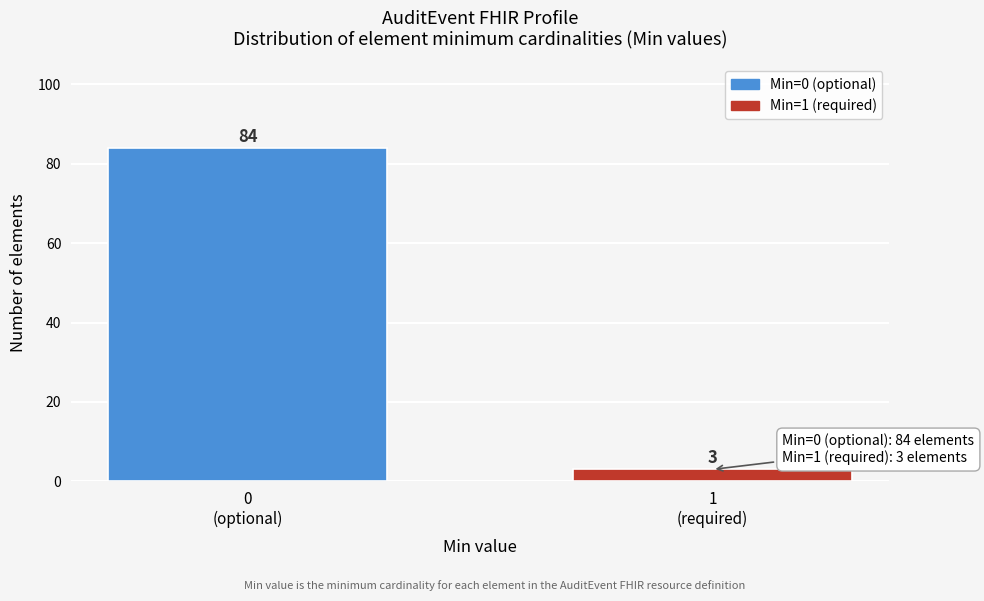

Reading left to right, what are all the values shown in this chart?

84	3